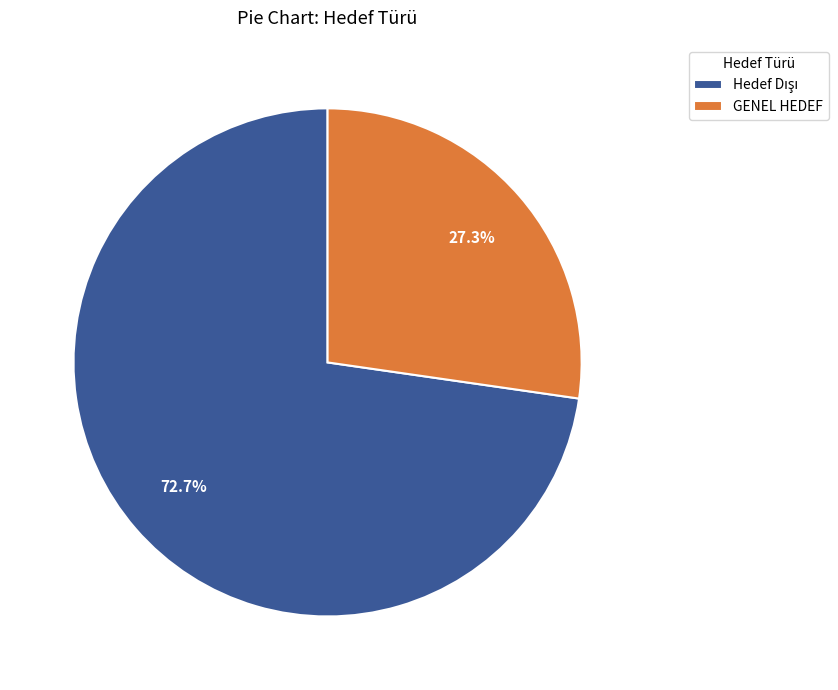

How many segments does this pie chart have?

2